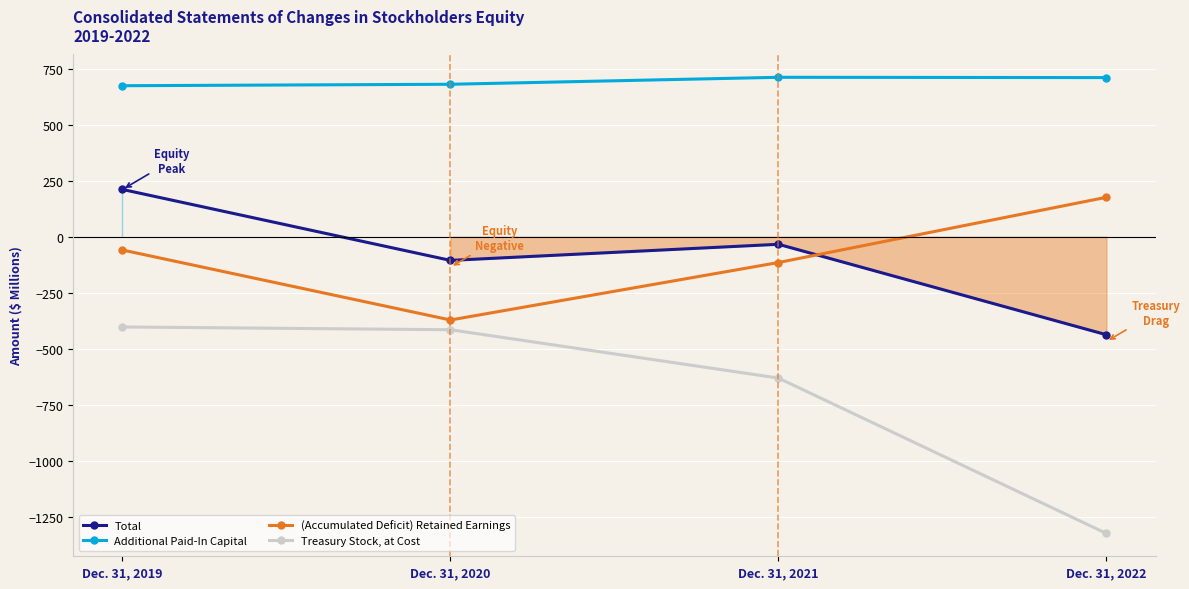

What are all the series names shown in the legend?

Total, Additional Paid-In Capital, (Accumulated Deficit) Retained Earnings, Treasury Stock, at Cost